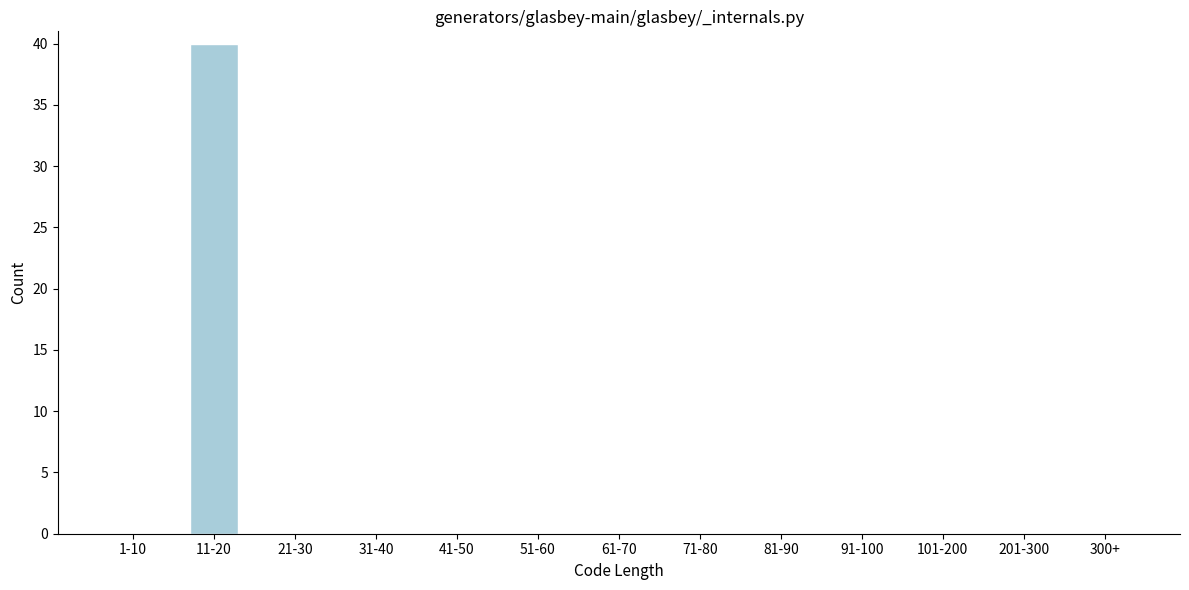

Reading right to left, what are all the values shown in this chart?

300+=0	201-300=0	101-200=0	91-100=0	81-90=0	71-80=0	61-70=0	51-60=0	41-50=0	31-40=0	21-30=0	11-20=40	1-10=0